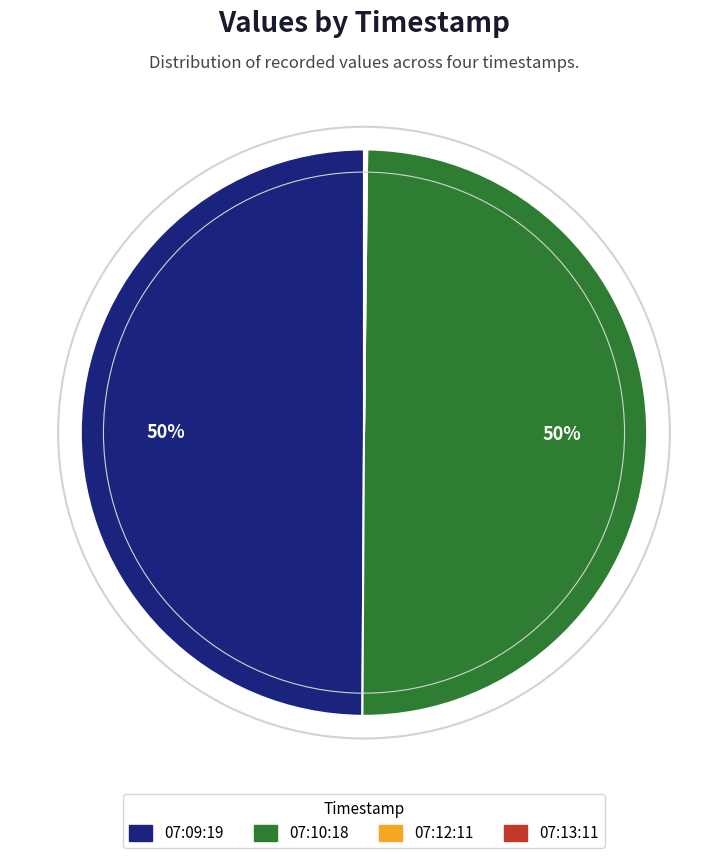

The 07:09:19 slice represents 38% of the pie. True or false?

False